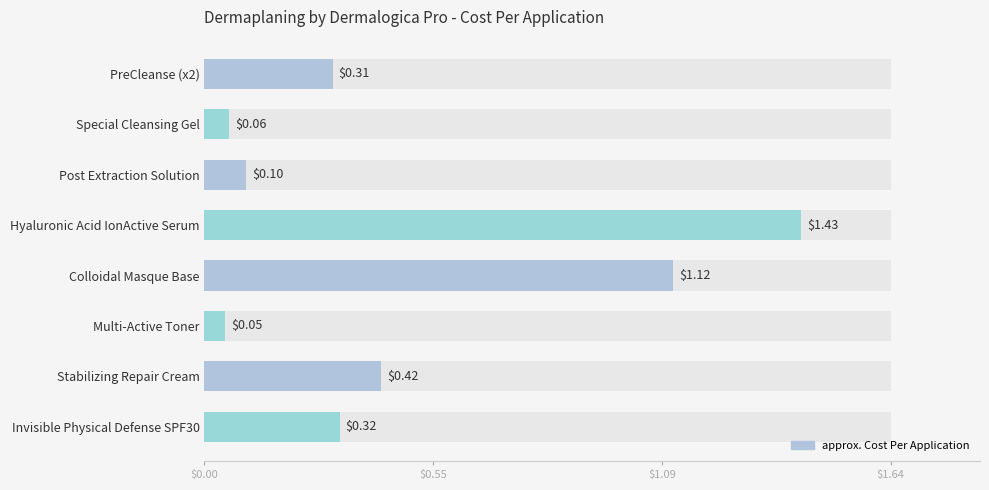

What is the difference between the second highest and minimum values?

1.1